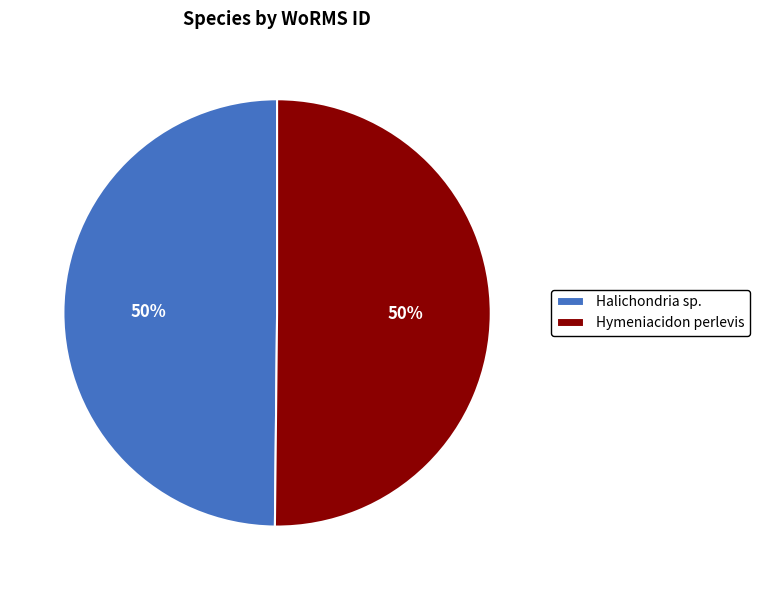

Do Halichondria sp. and Hymeniacidon perlevis together represent more than half of the pie?

Yes